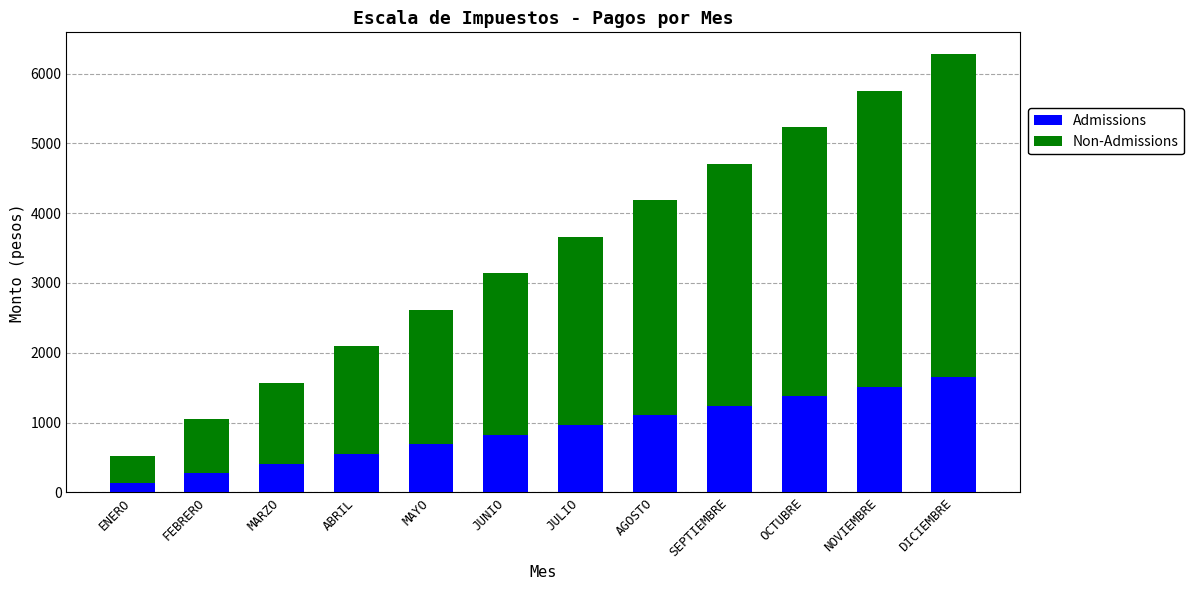

True or false: Admissions has a value of 641.4 at OCTUBRE.

False